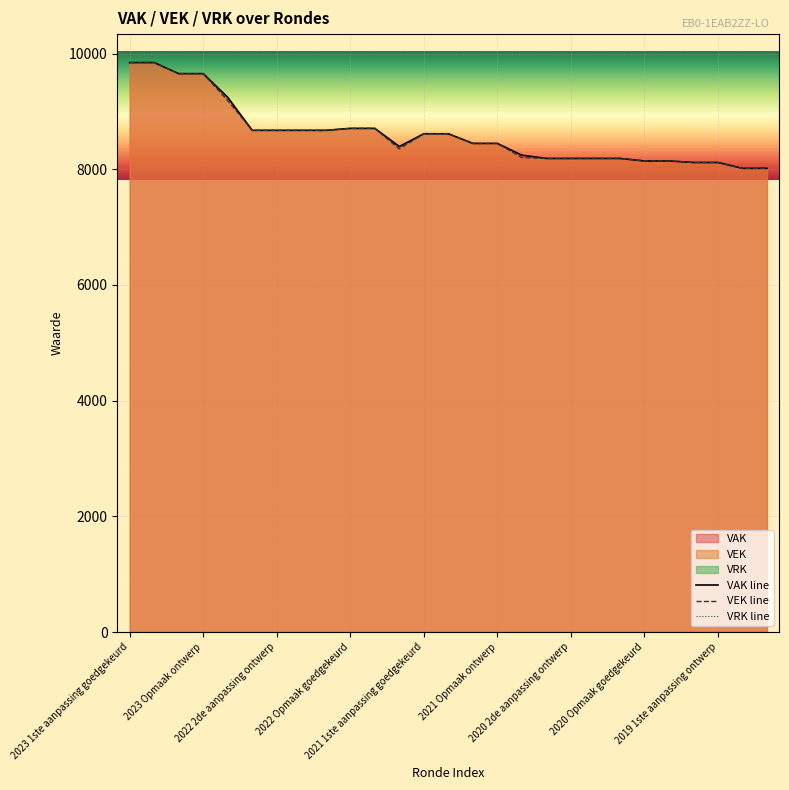

How many lines are shown in the chart?

3